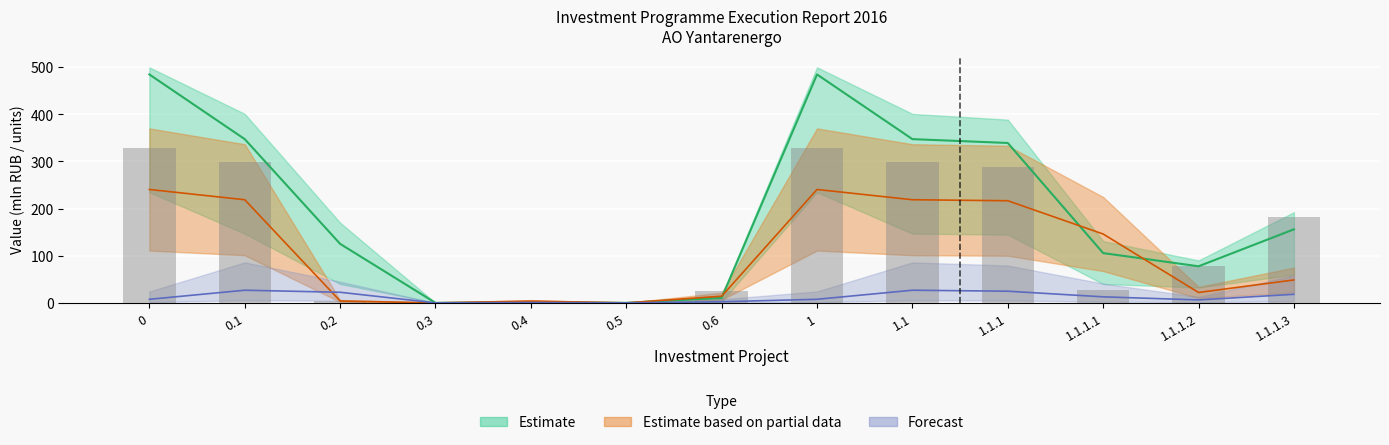

What position from the left is 1.1.1.3?

13